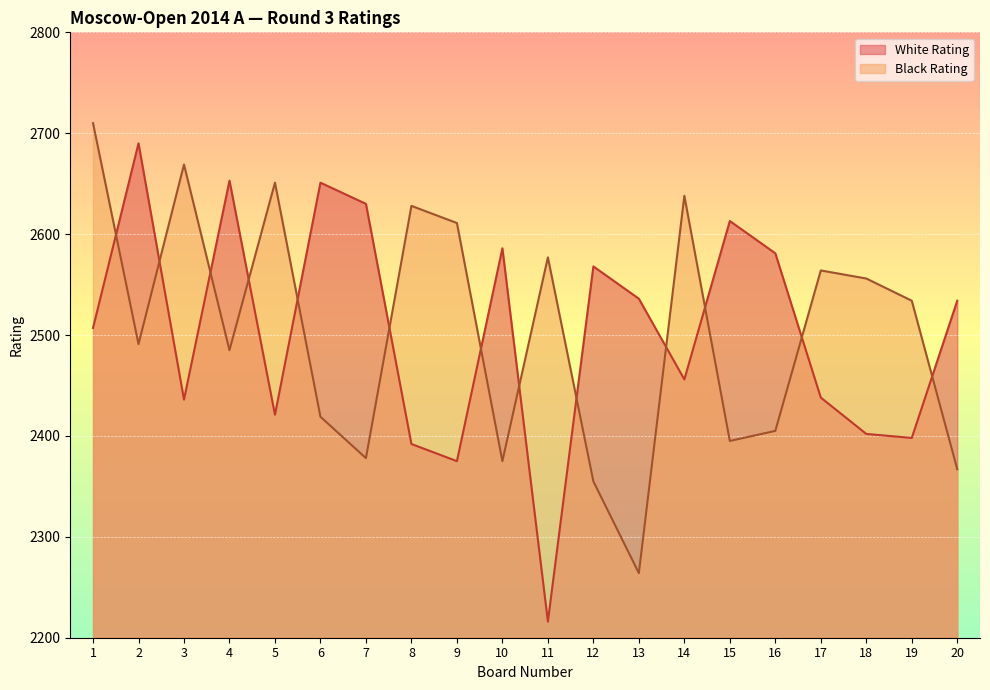

Which series changed the most between 9 and 13?

Black Rating